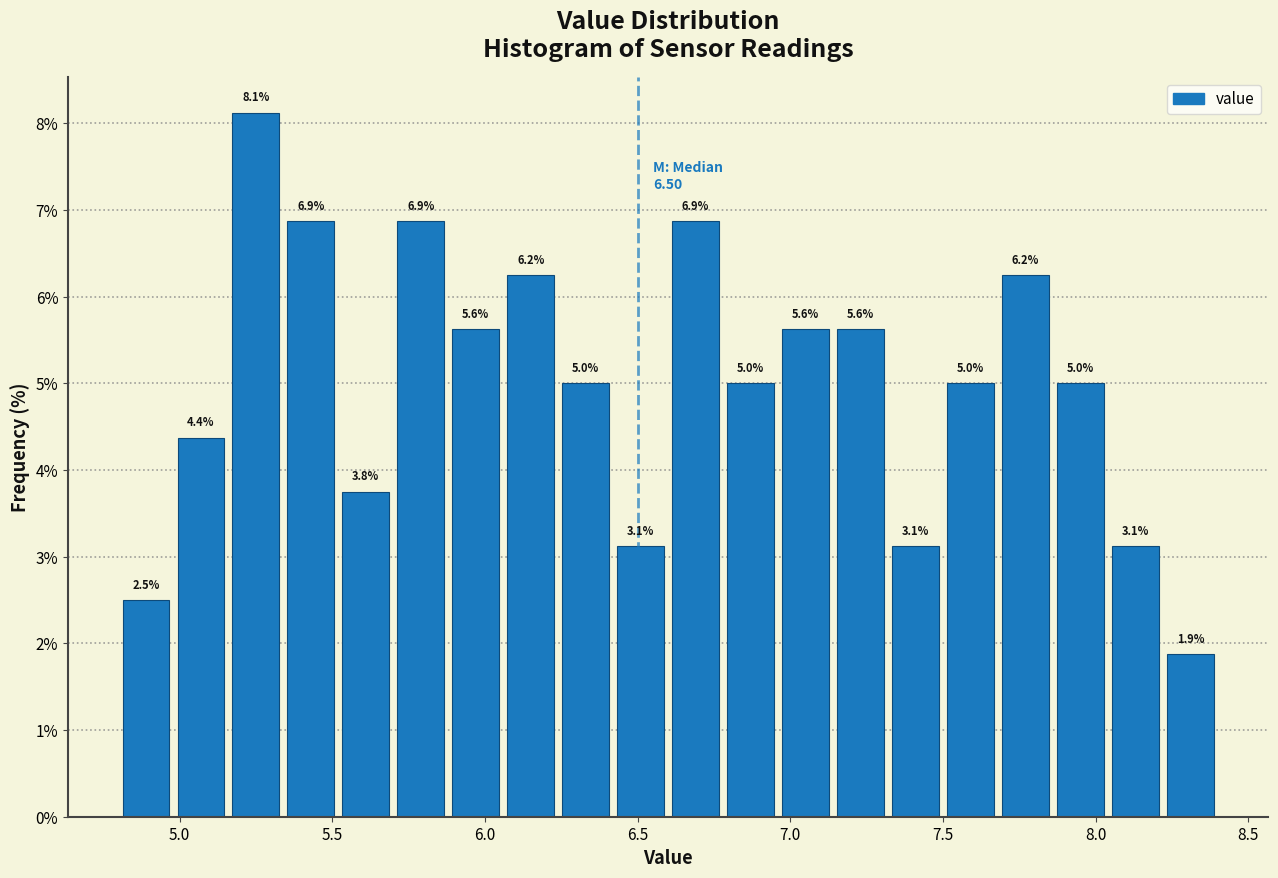

Read against the x-axis, roughly where is the centre of the tallest bar?

5.25